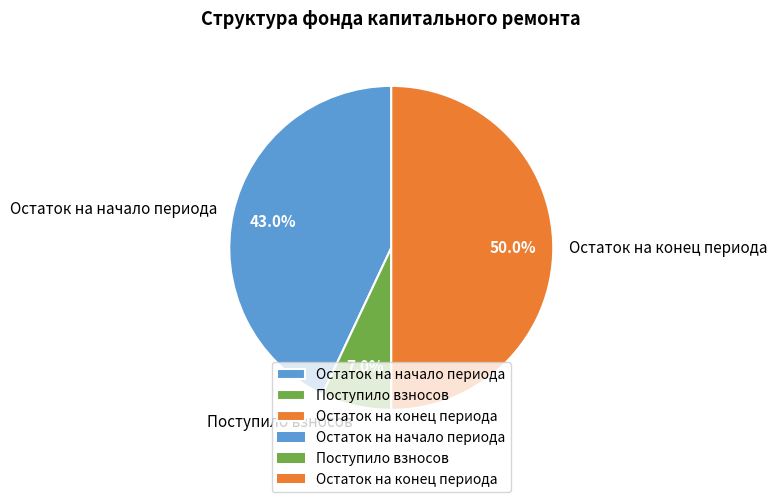

Which category has the biggest portion of the pie?

Остаток на конец периода